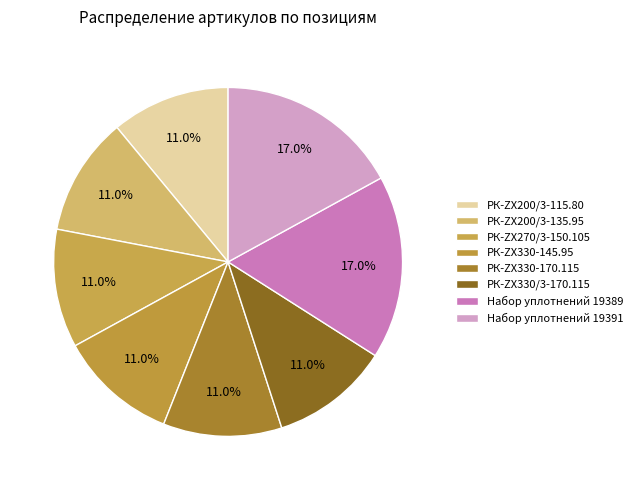

What percentage is the РК-ZX200/3-115.80 slice, to the nearest percent?

11%